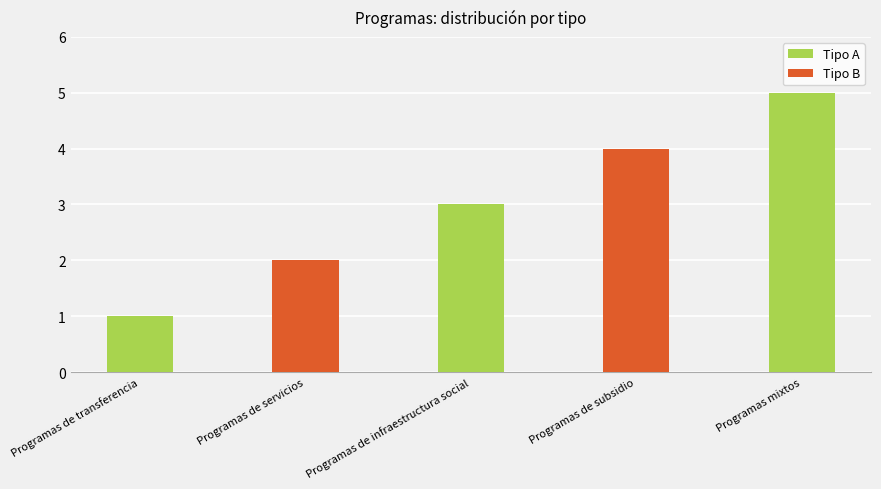

Where is Tipo B nearest to the value 2?

Programas de servicios